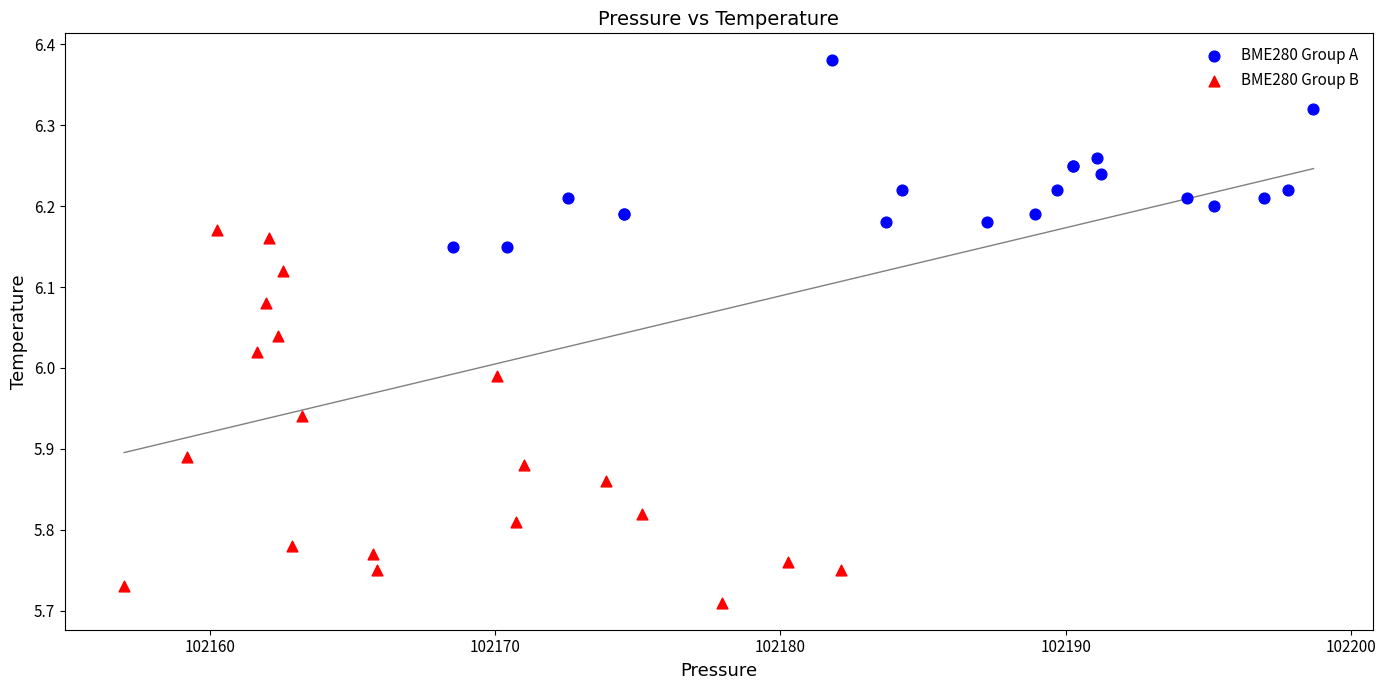

Which series has the largest Y range (max minus min)?

BME280 Group B